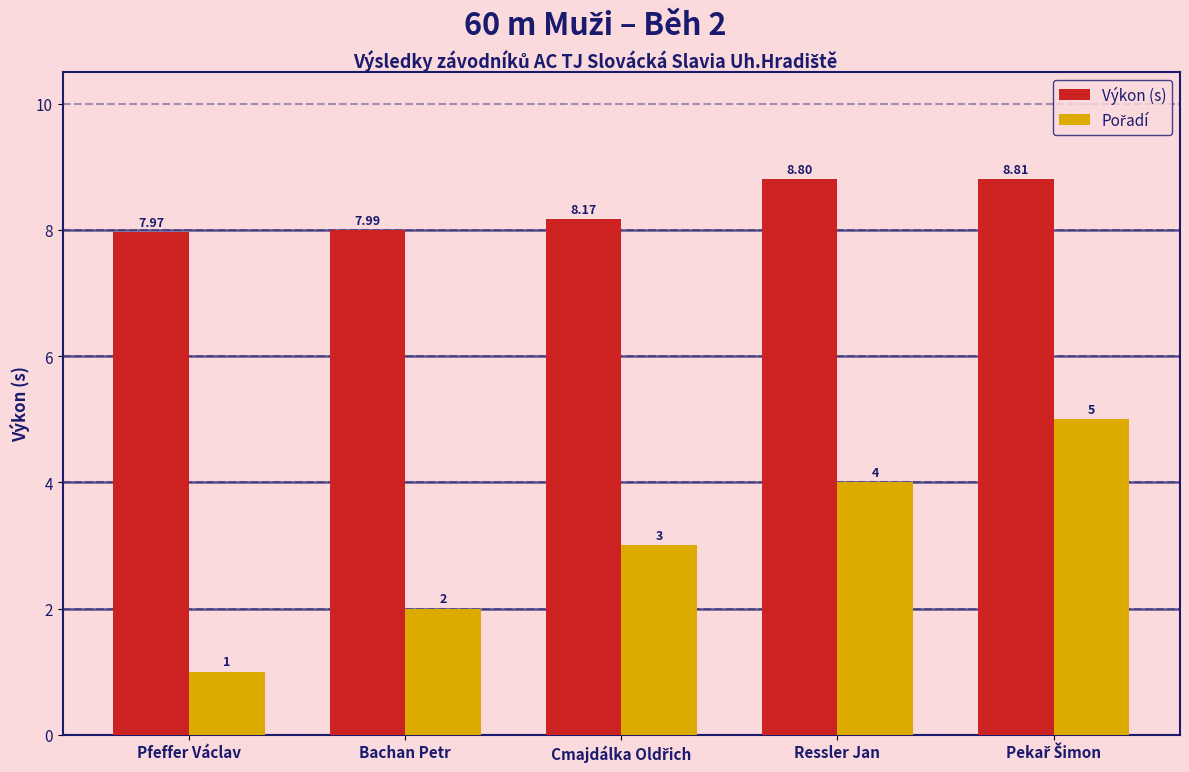

At how many categories does at least one series exceed 4?

5